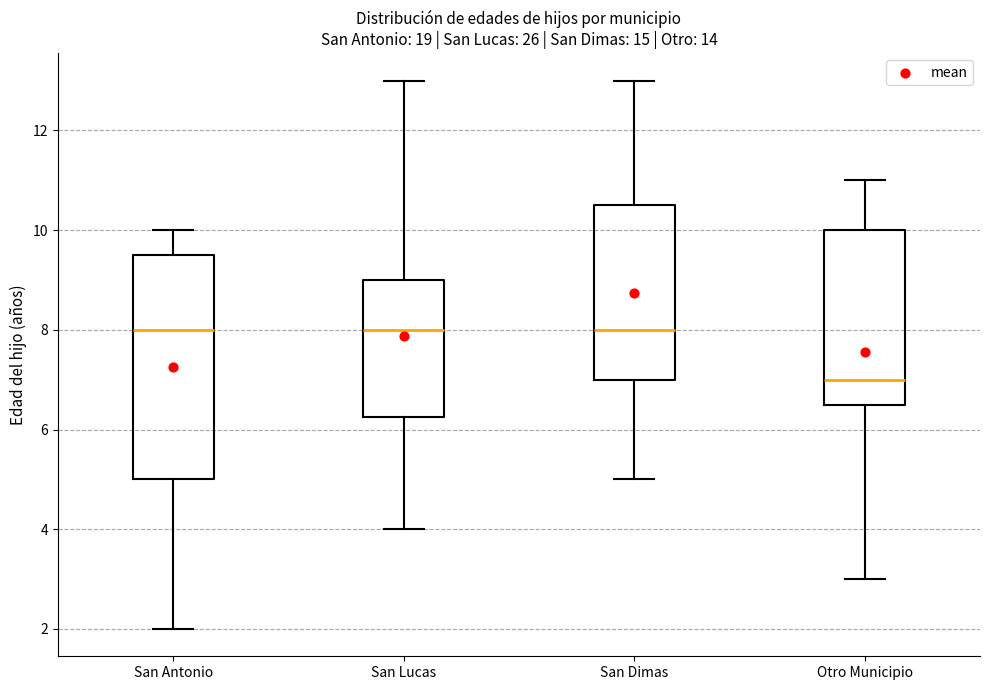

Which box is the tallest, from its lower edge to its upper edge?

San Antonio